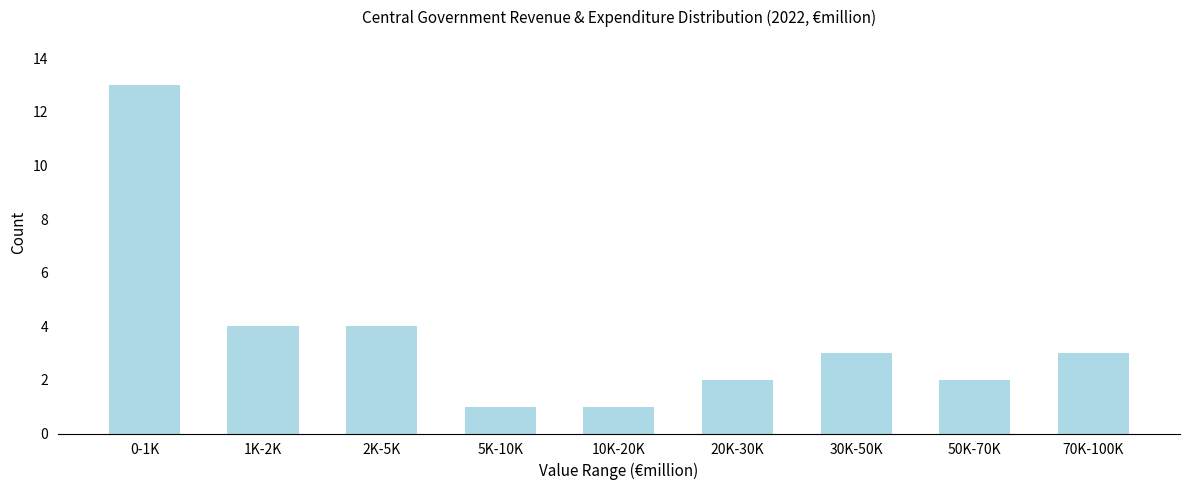

Reading left to right, extract all data points from this chart.

0-1K=13	1K-2K=4	2K-5K=4	5K-10K=1	10K-20K=1	20K-30K=2	30K-50K=3	50K-70K=2	70K-100K=3